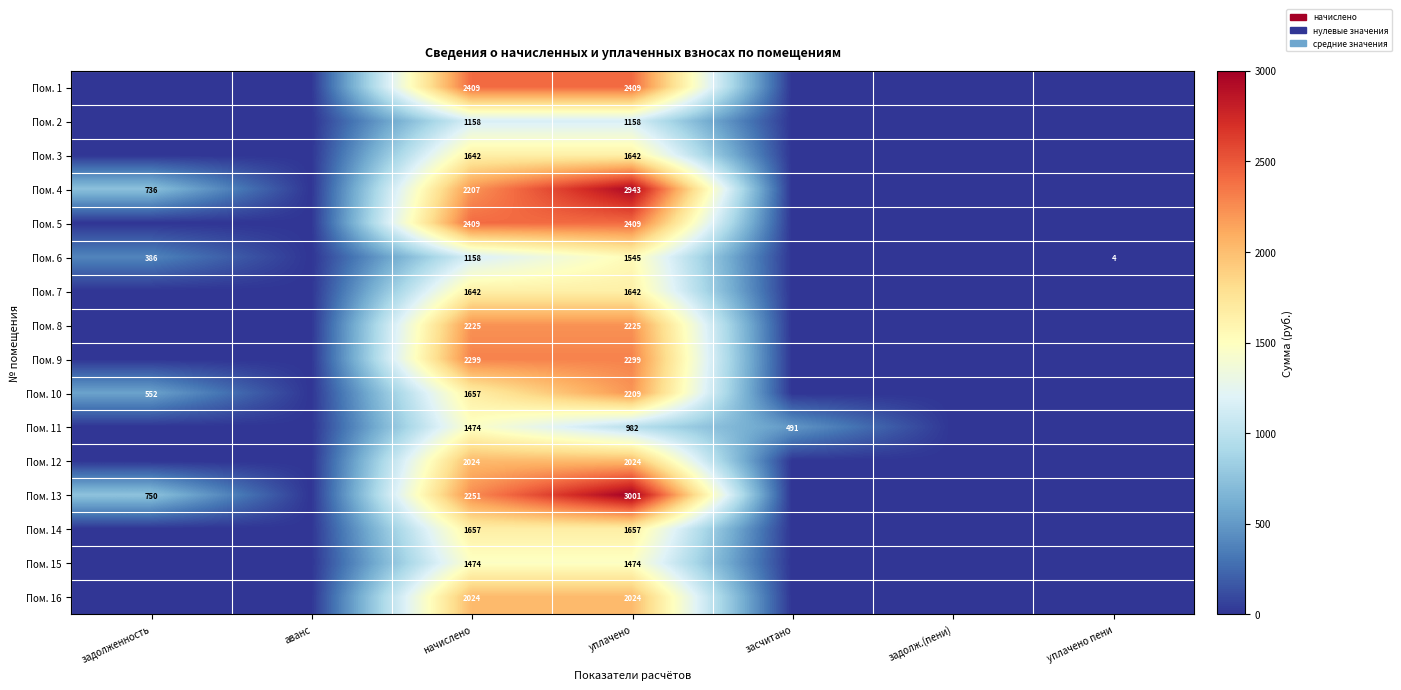

What is the total value across all series at начислено?

29710